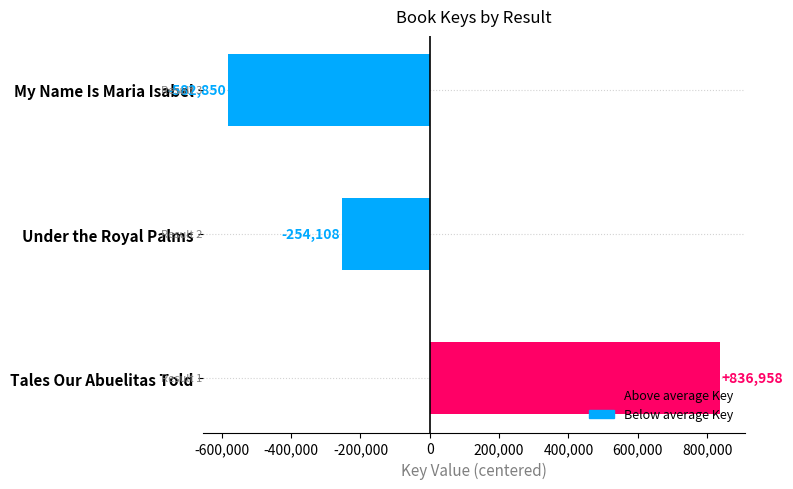

Rank the categories by value from highest to lowest.

Tales Our Abuelitas Told, Under the Royal Palms, My Name Is Maria Isabel